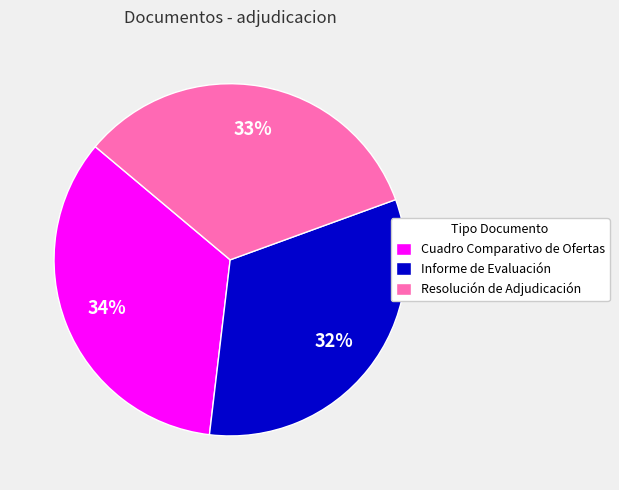

Combined, do Informe de Evaluación and Cuadro Comparativo de Ofertas account for over 50%?

Yes